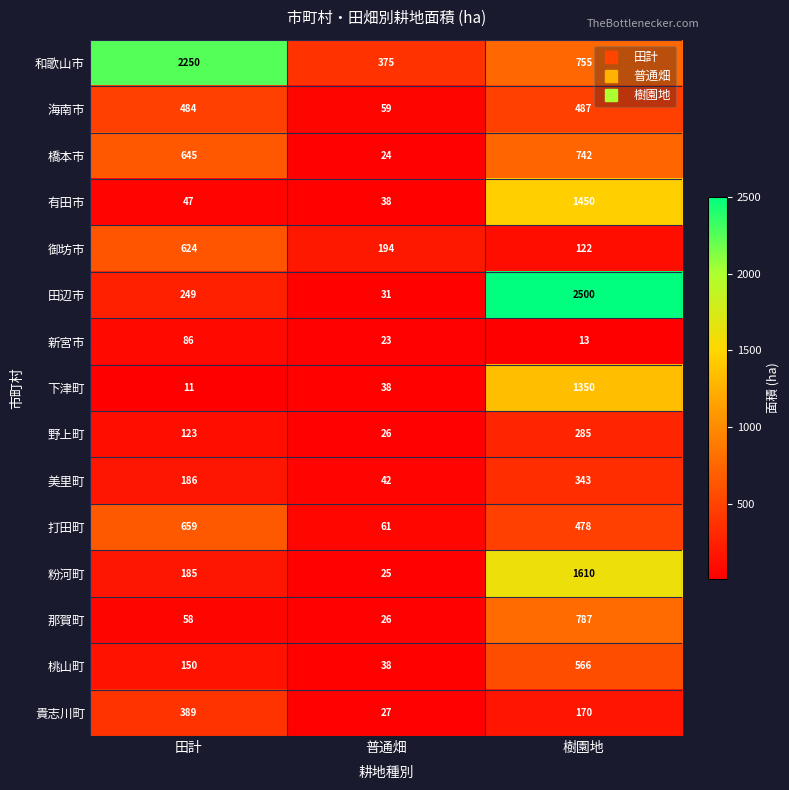

What is the difference between the maximum and minimum values in the 下津町 series?

1339